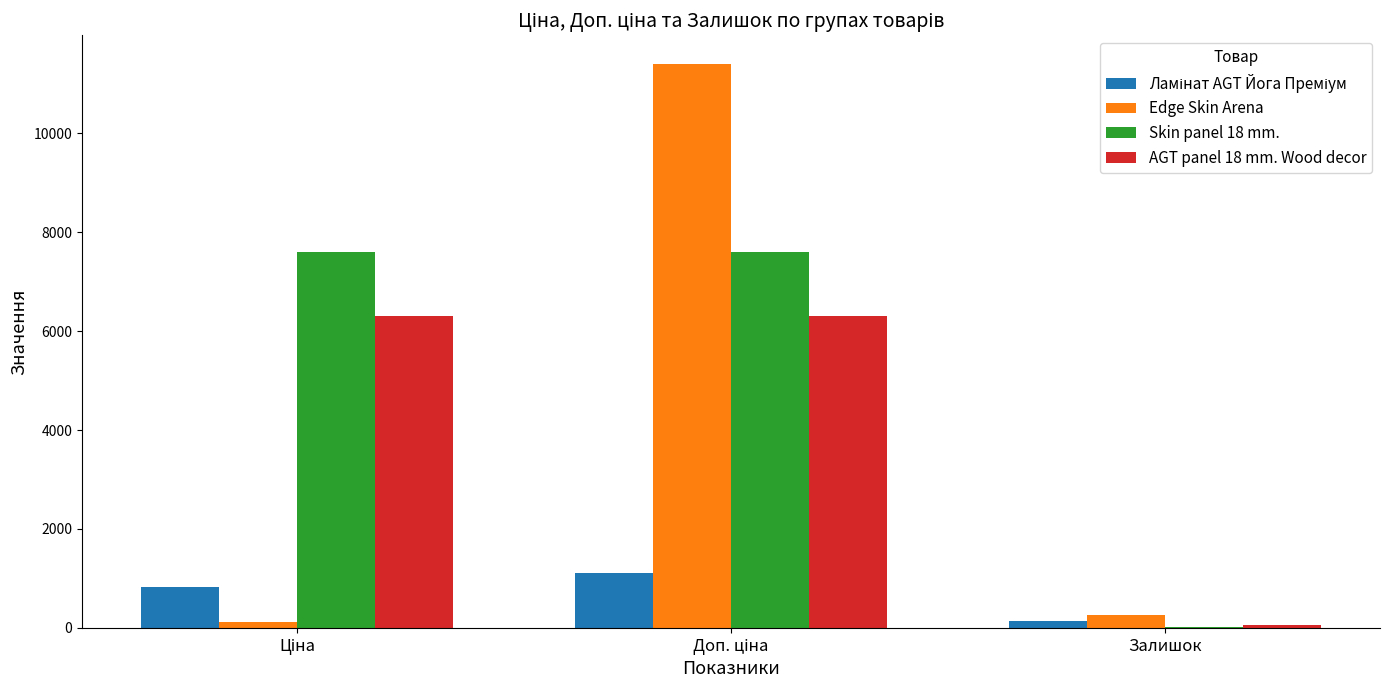

Which series has the largest total across all categories?

Skin panel 18 mm.